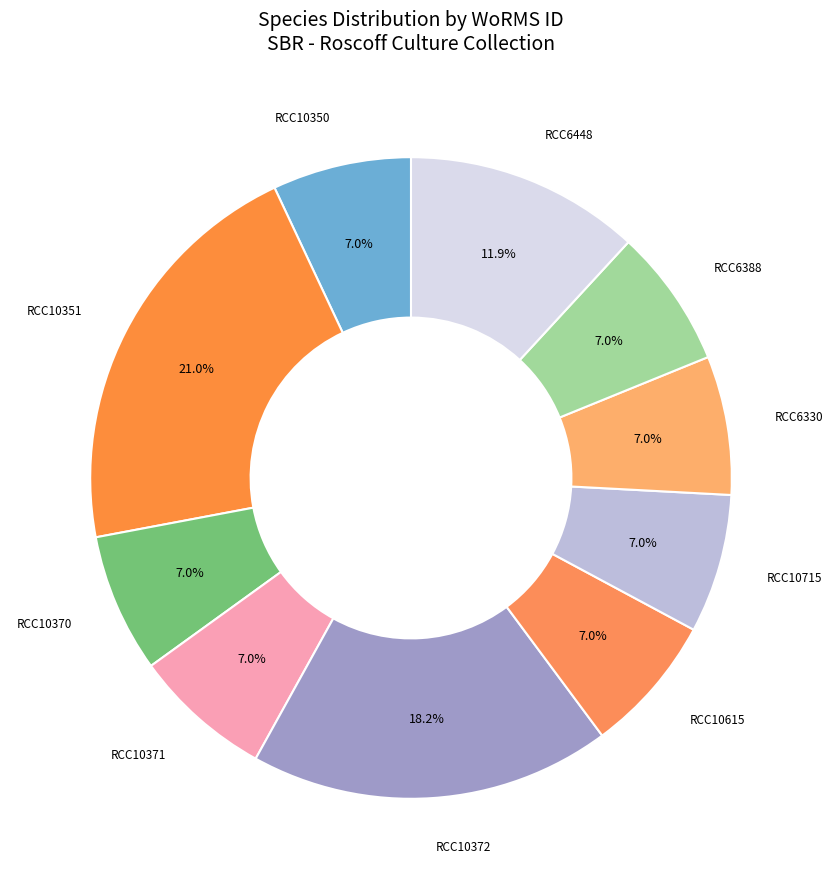

Which slice is the largest?

RCC10351